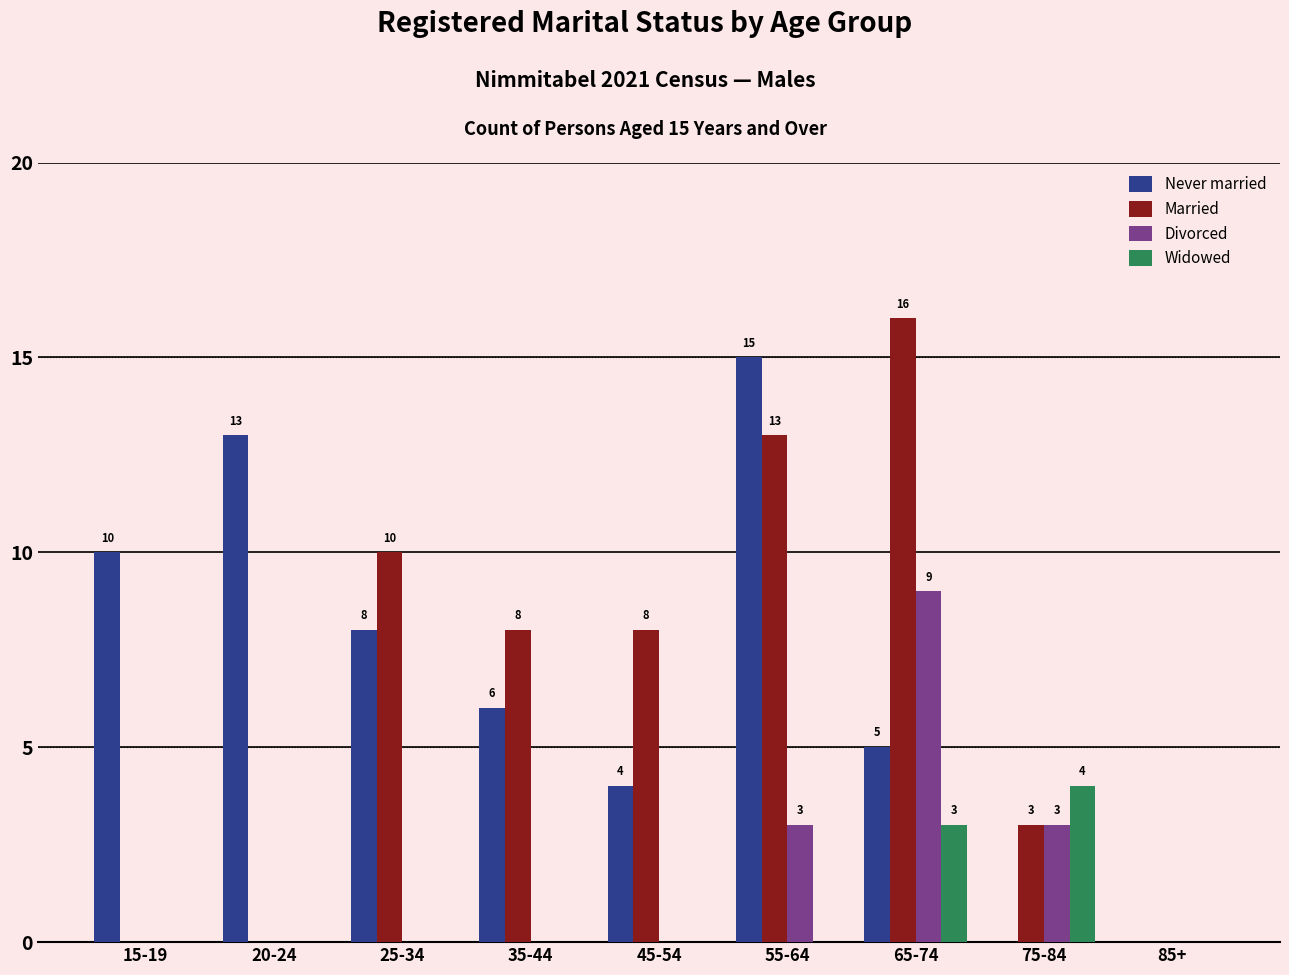

Between 15-19 and 75-84, which series saw the biggest shift?

Never married